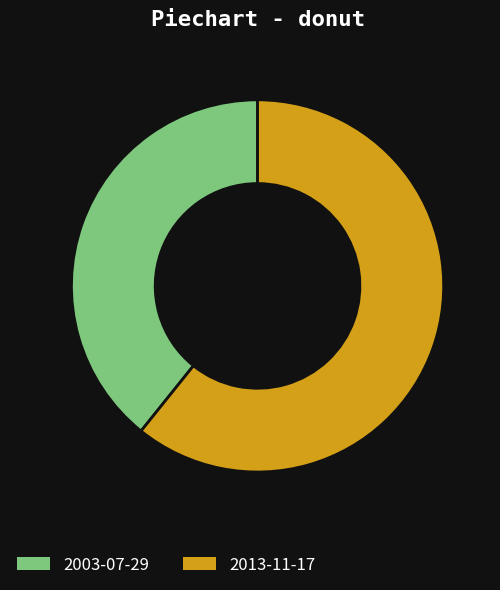

Combined, do 2013-11-17 and 2003-07-29 account for over 50%?

Yes